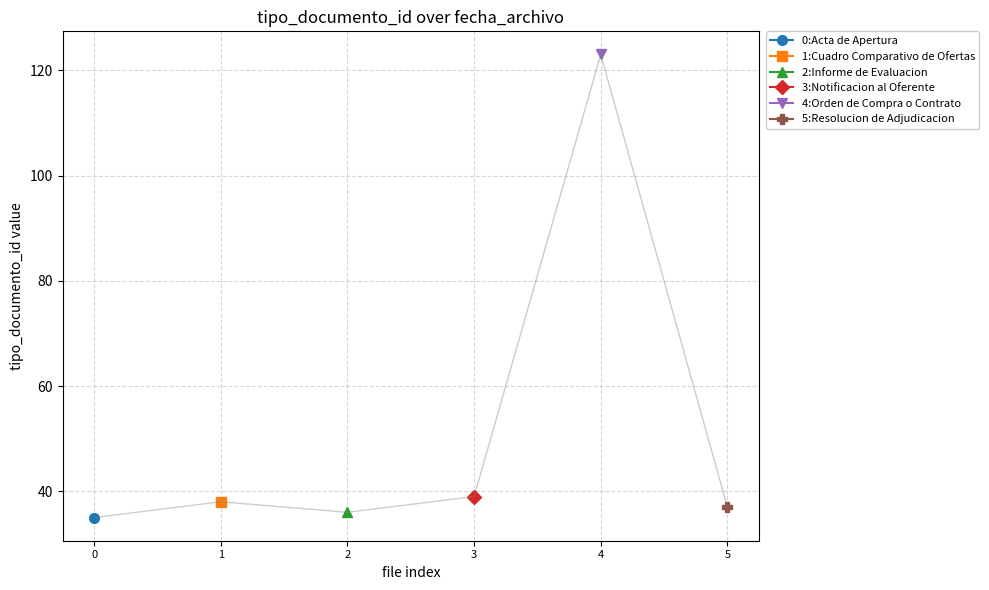

Count the number of categories in the chart.

6